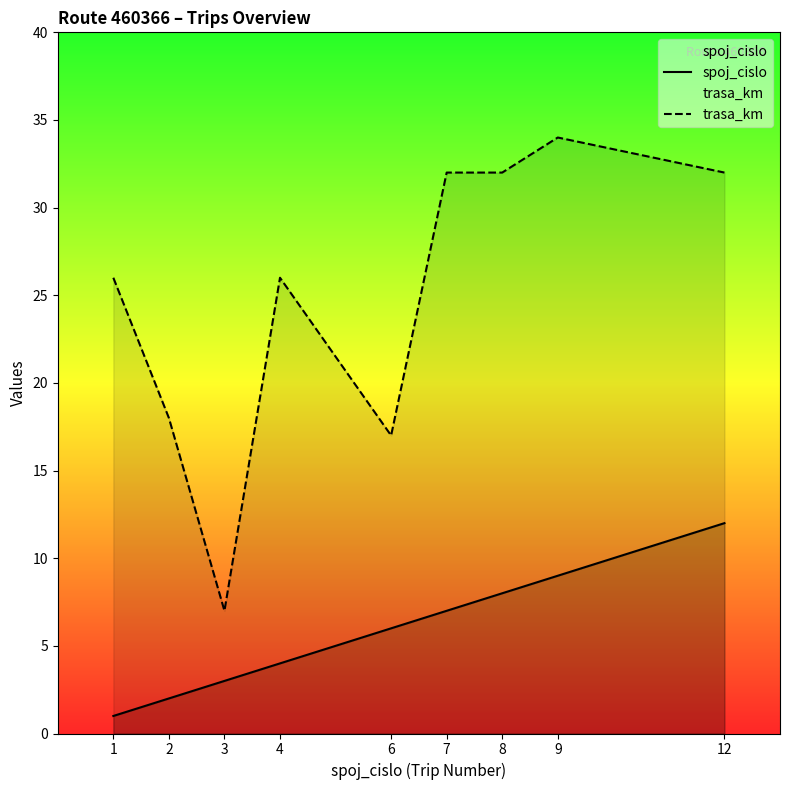

What are all the series names shown in the legend?

spoj_cislo, trasa_km